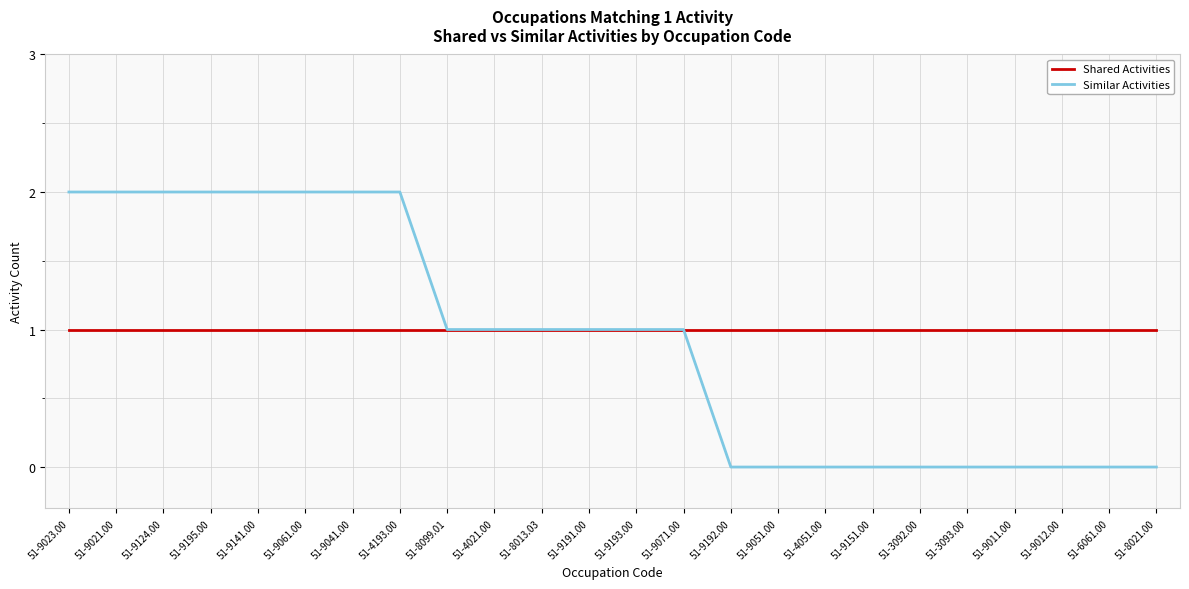

What position from the right is 51-6061.00?

2